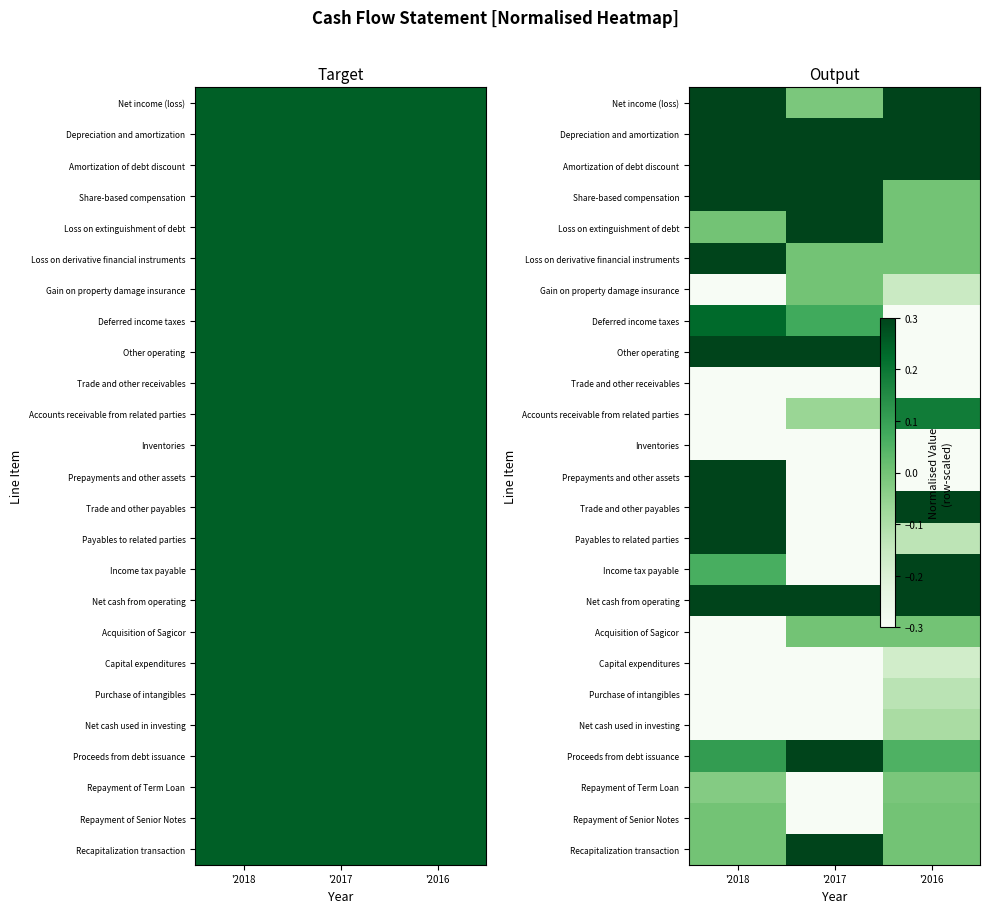

The Deferred income taxes series shows -0.6 at '2016. True or false?

False